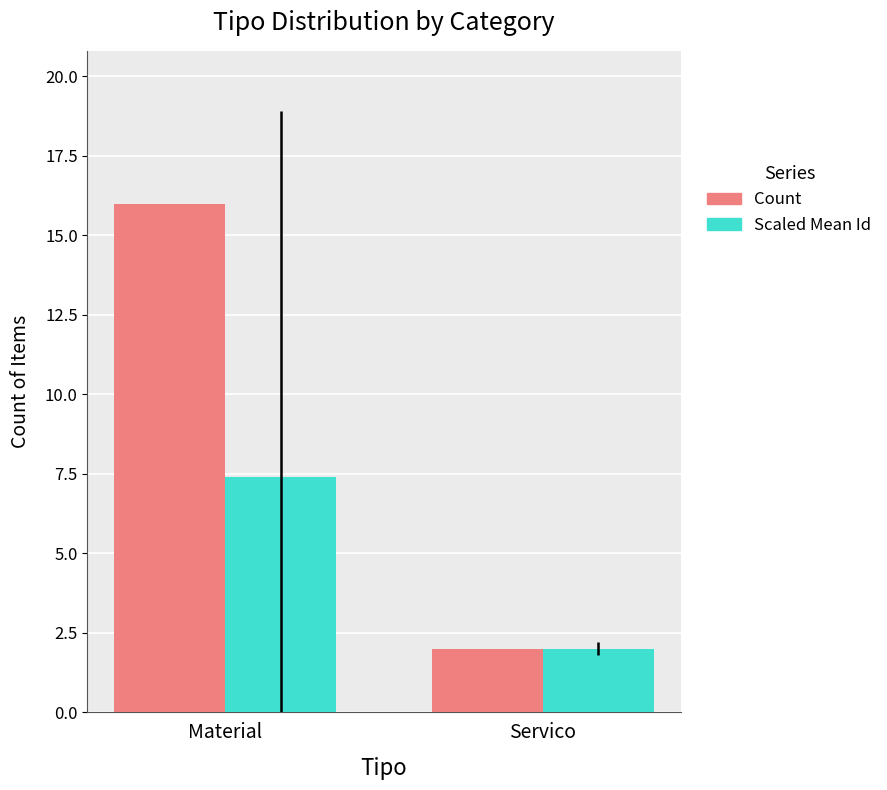

Rank the categories by Count value from lowest to highest.

Servico, Material